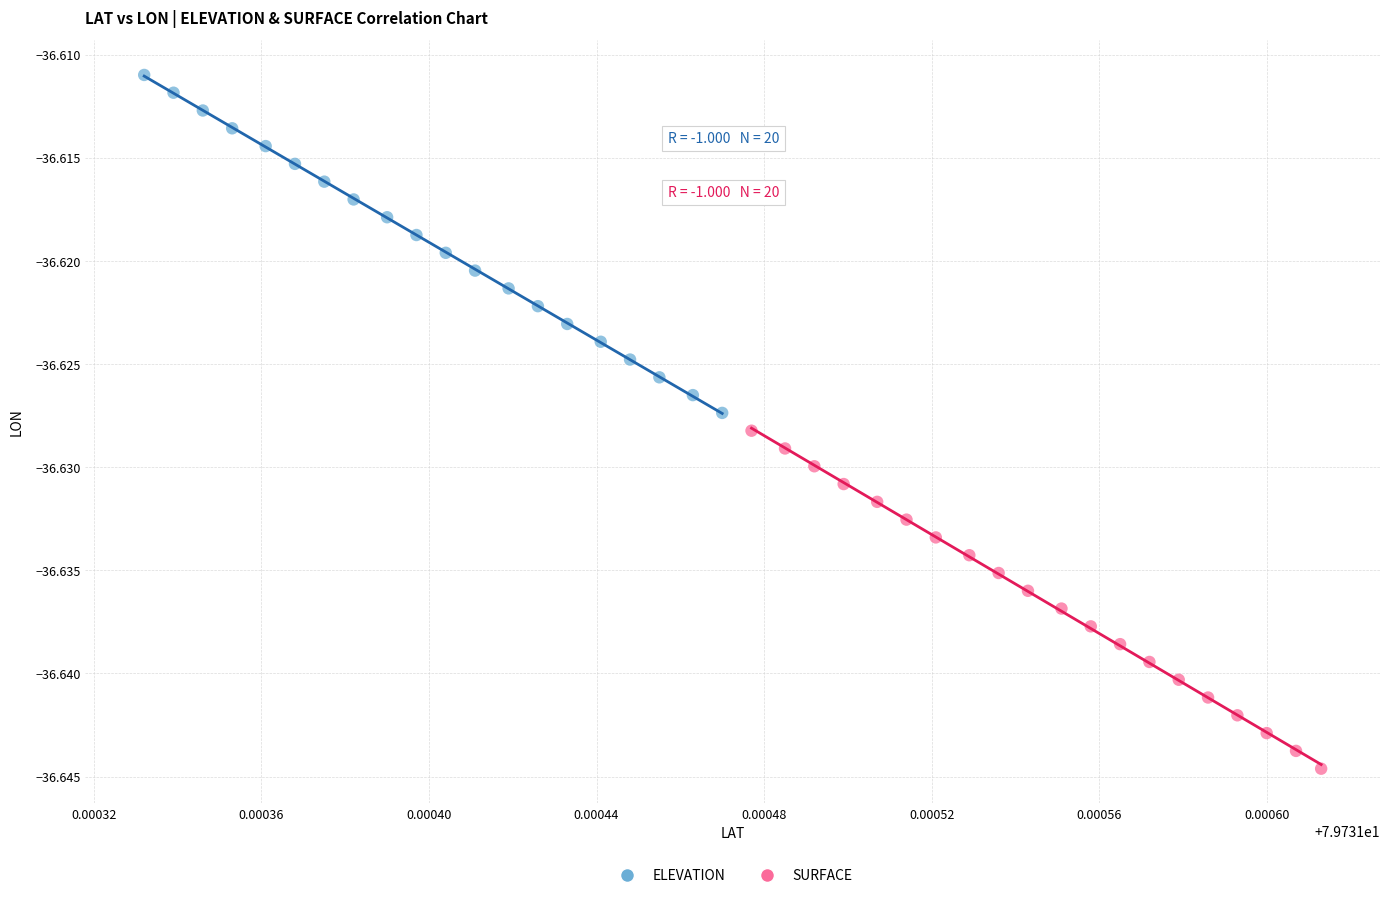

What are all the series names shown in the legend?

ELEVATION, SURFACE